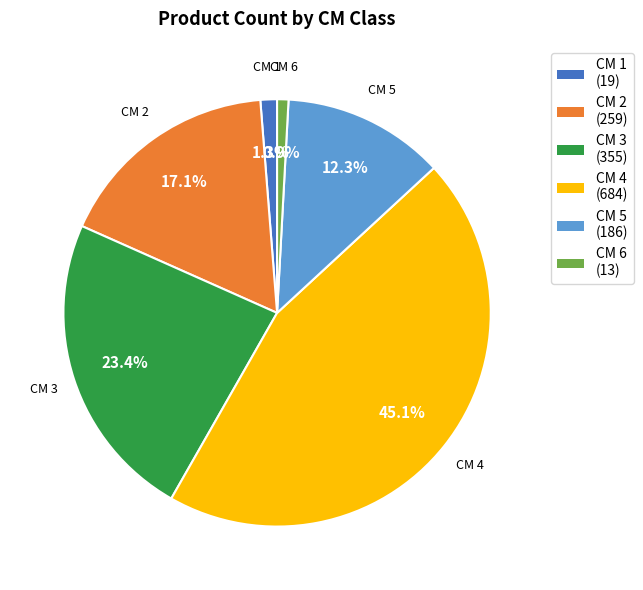

Does any single category account for the majority?

No